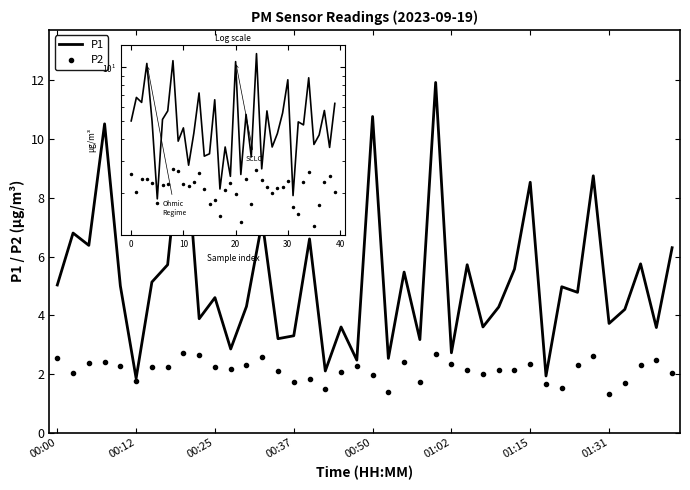

What is the difference between the maximum and minimum values in the P1 series?

10.1